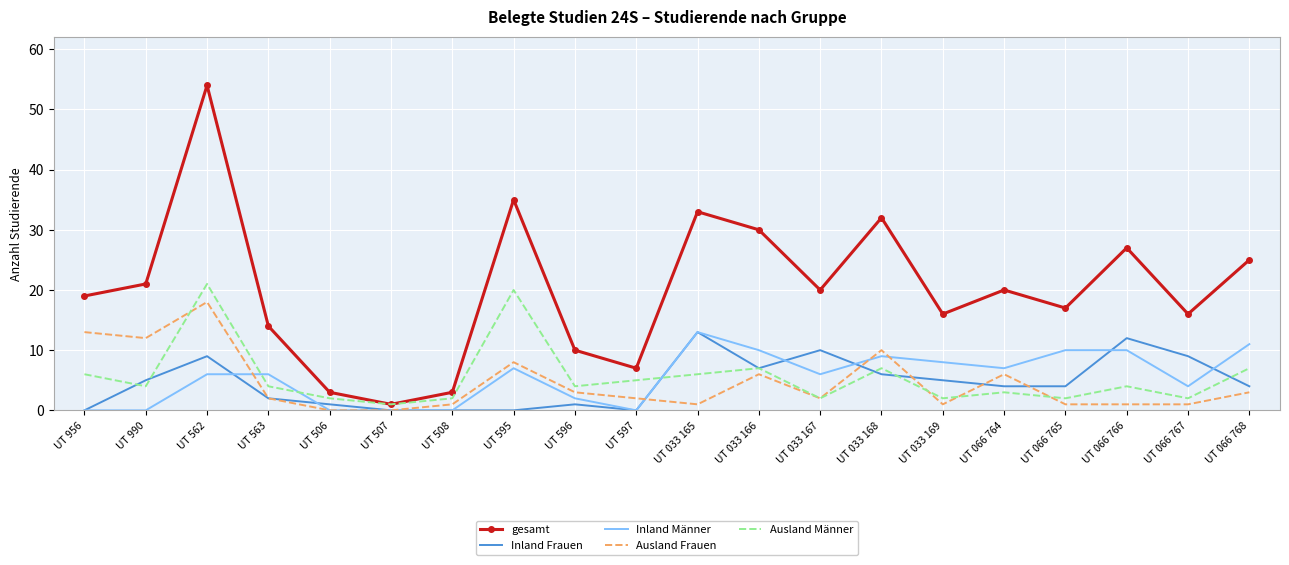

After their last crossing, which series has the higher values: Ausland Frauen or Inland Männer?

Inland Männer